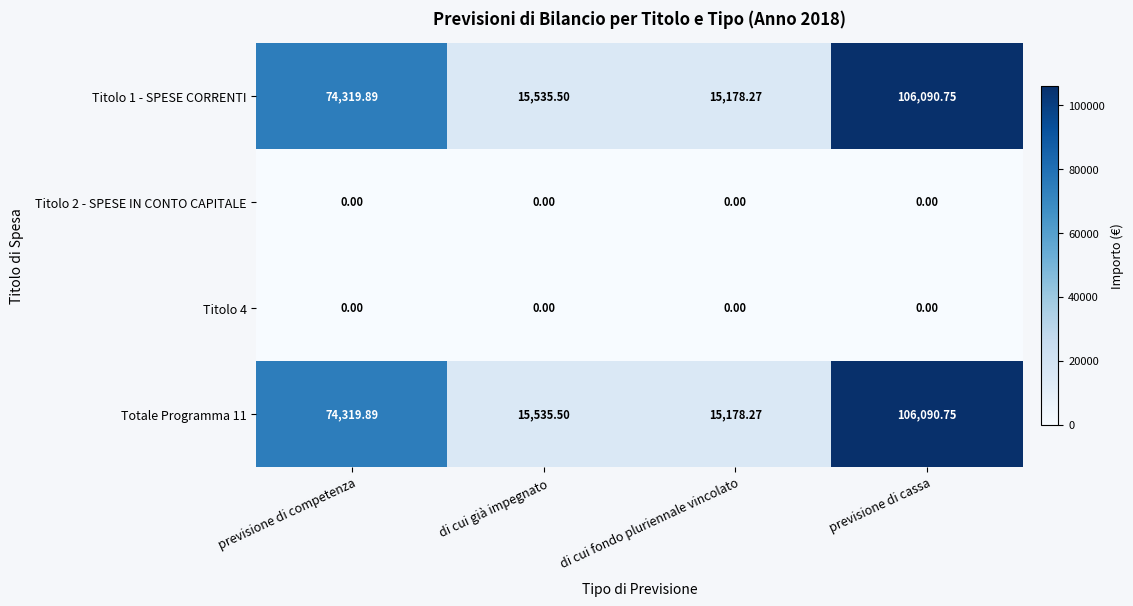

Where does the Totale Programma 11 series first go above 74319?

previsione di competenza